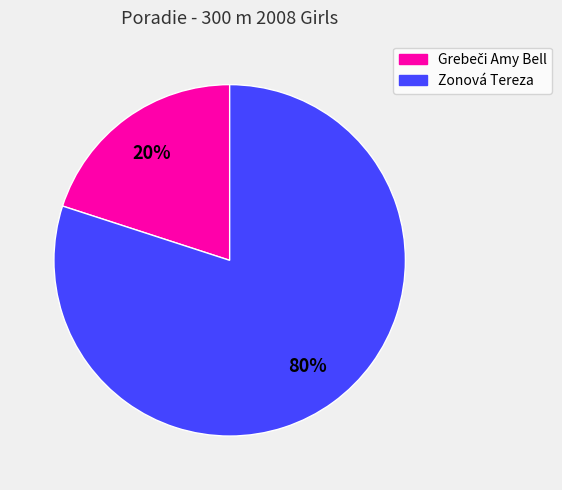

Does any single category account for the majority?

Yes